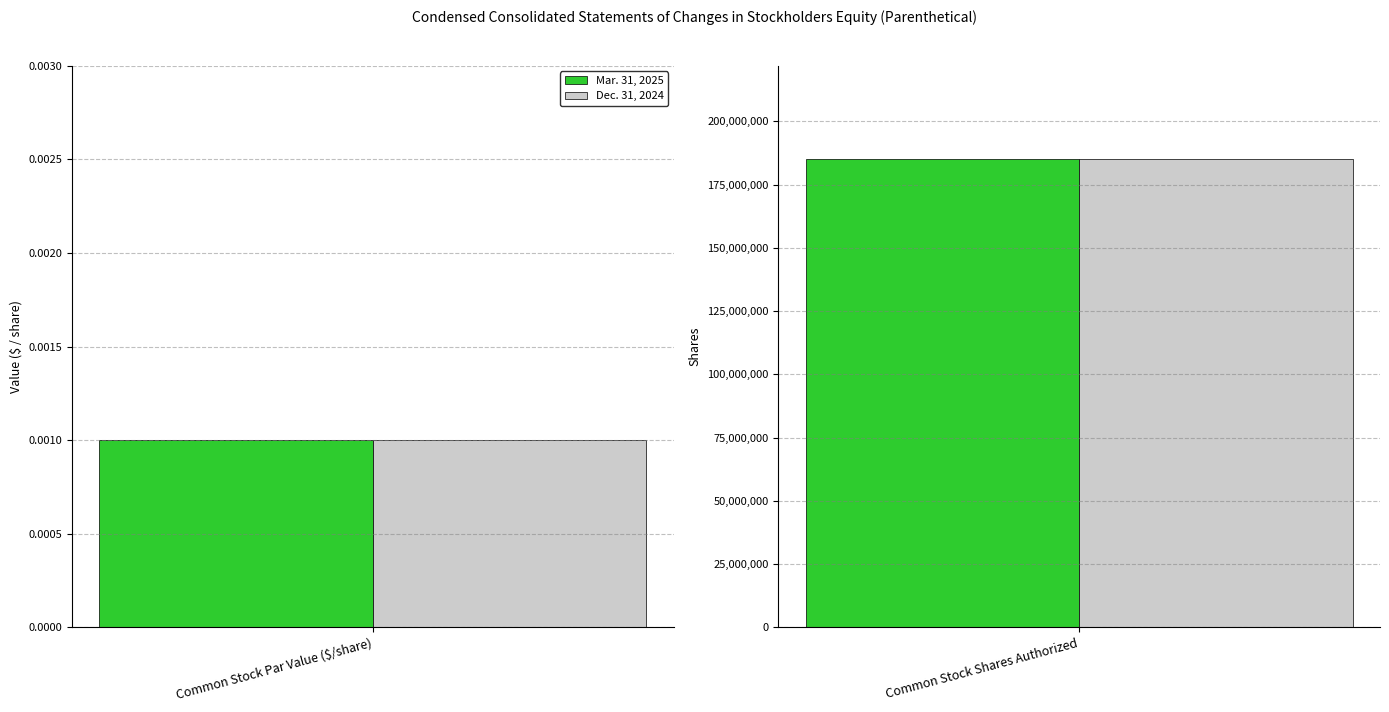

Which category has the lowest value in the Dec. 31, 2024 series?

Common Stock Par Value ($/share)